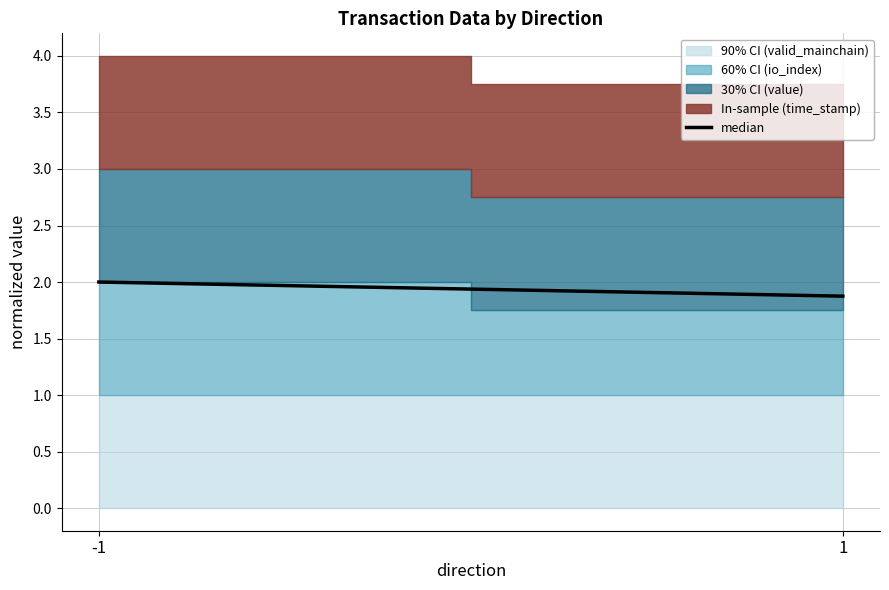

True or false: the data shows 1.0 at -1.

False